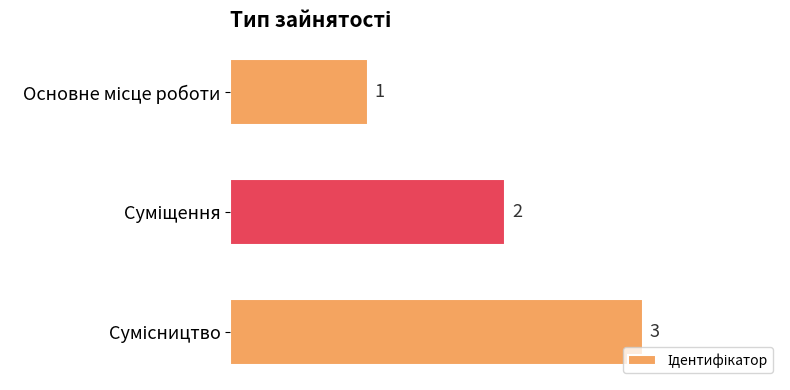

What is the smallest value displayed?

1